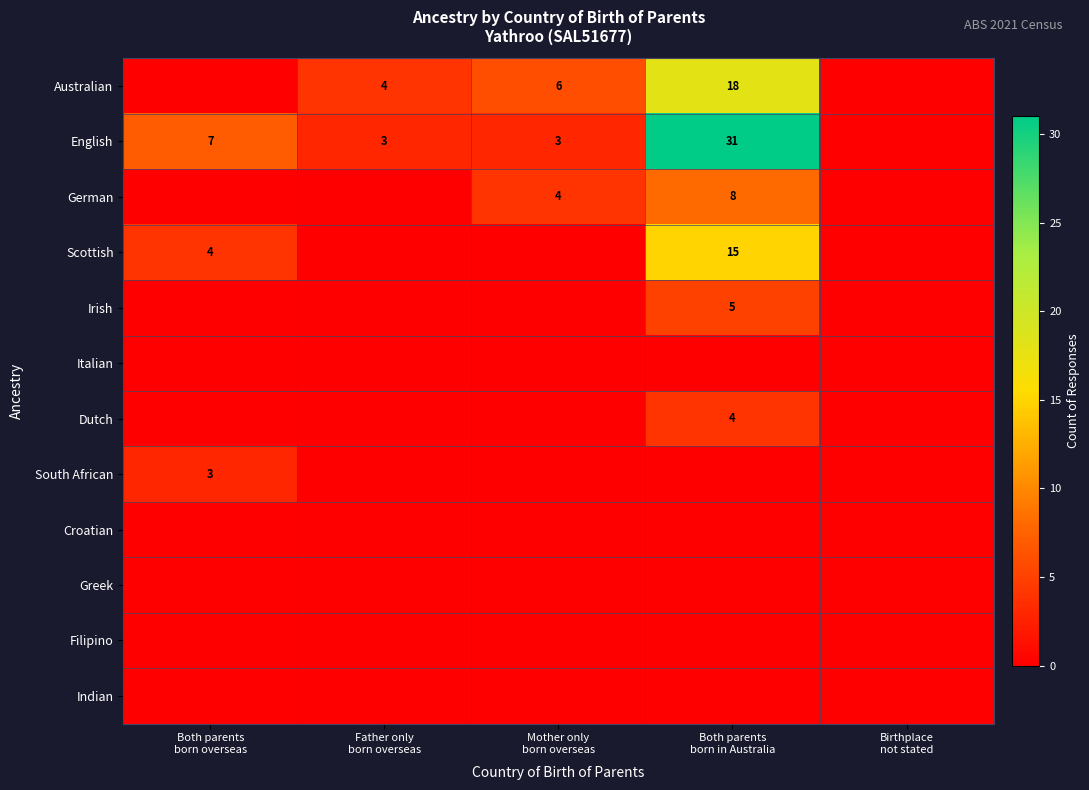

List the series in order of their peak value, highest first.

English, Australian, Scottish, German, Irish, Dutch, South African, Italian, Croatian, Greek, Filipino, Indian